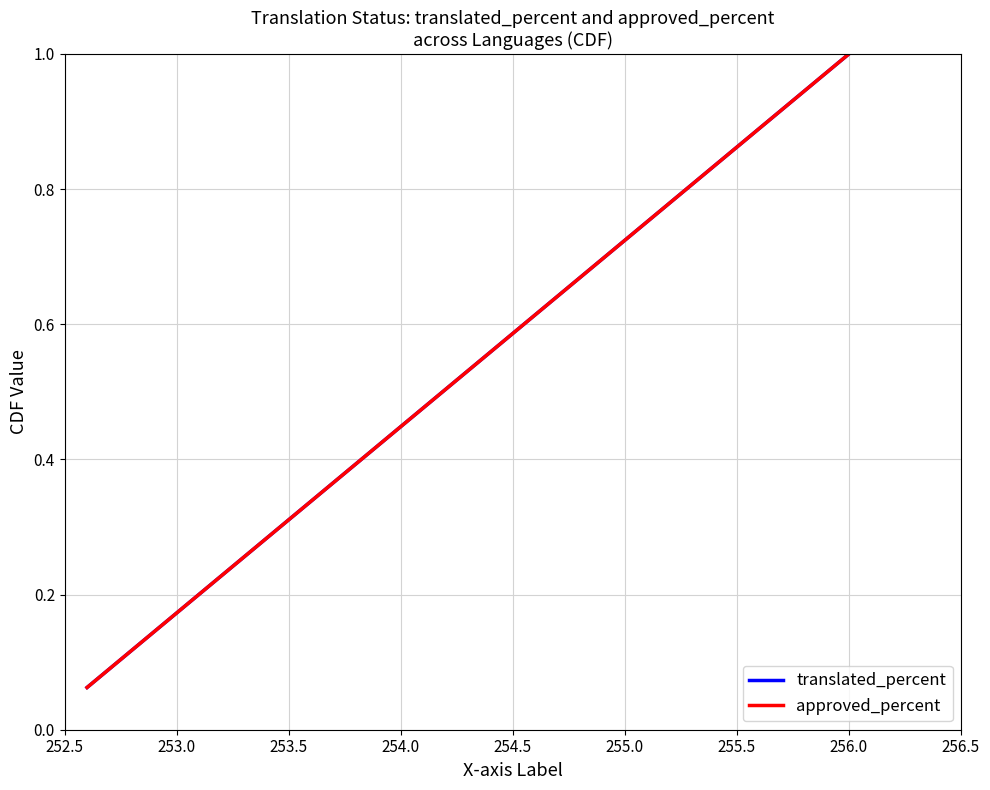

True or false: translated_percent and approved_percent cross at least once.

False